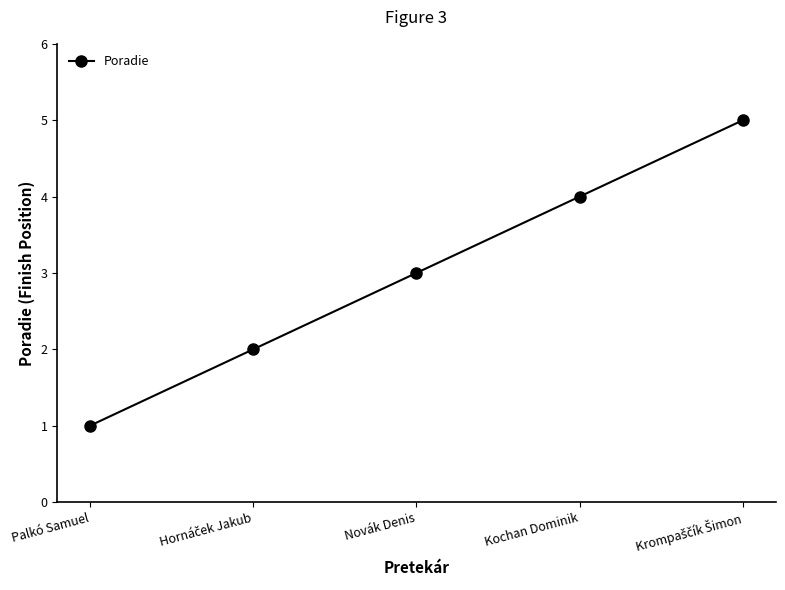

What is the average value?

3